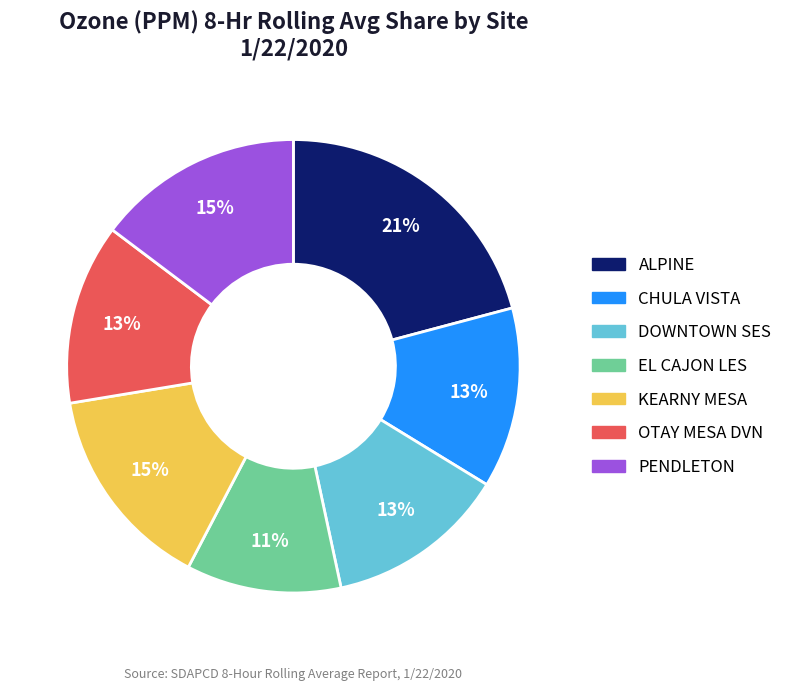

Which slice is the largest?

ALPINE